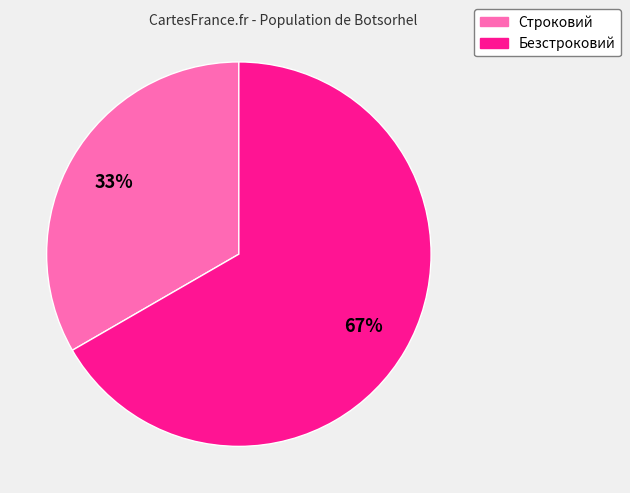

To the nearest percent, what is the combined percentage of Безстроковий and Строковий?

100%